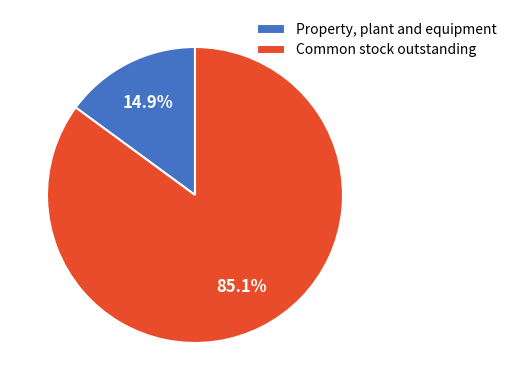

To the nearest percent, what portion does Property, plant and equipment represent?

15%